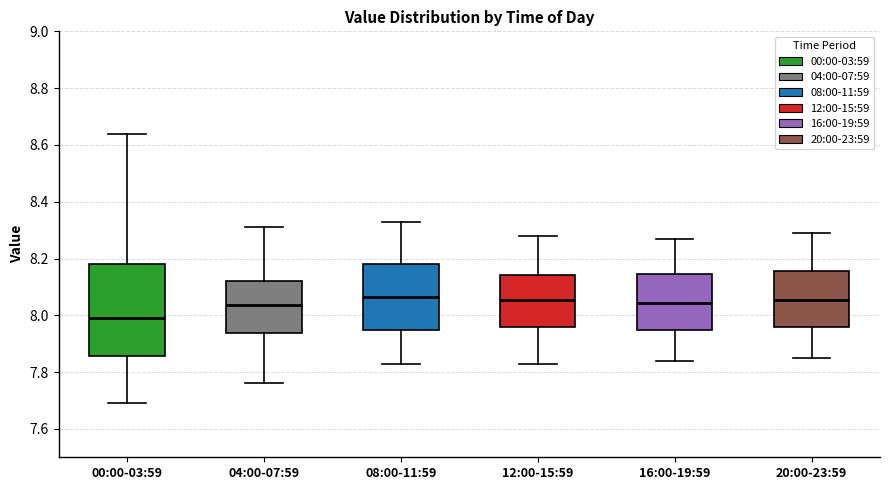

Comparing the boxes themselves (not the whiskers), which one is the tallest?

00:00-03:59